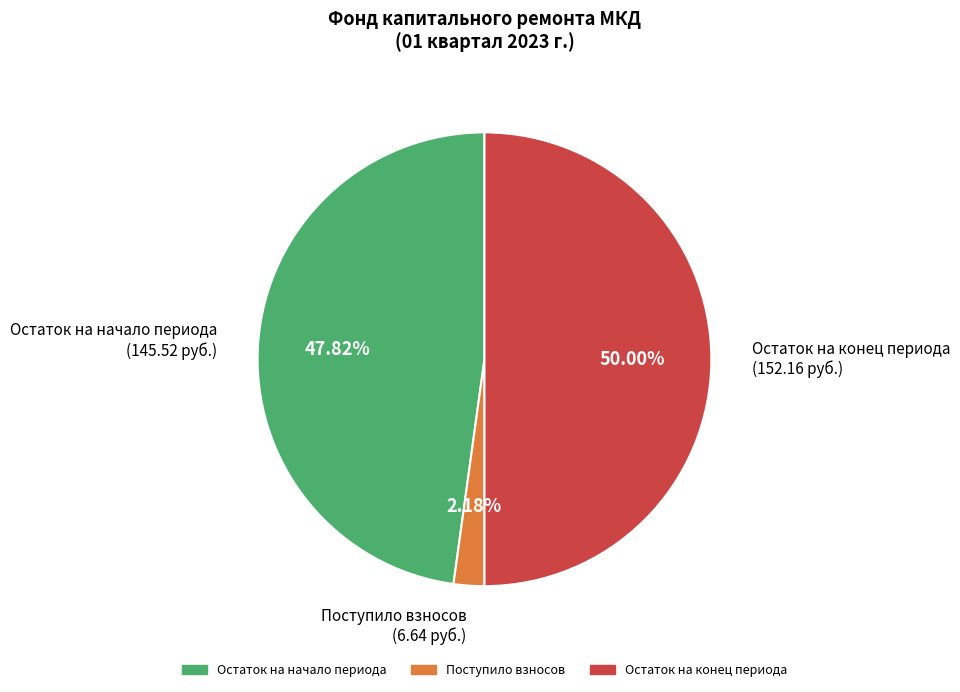

Is Поступило взносов the majority of the pie?

No